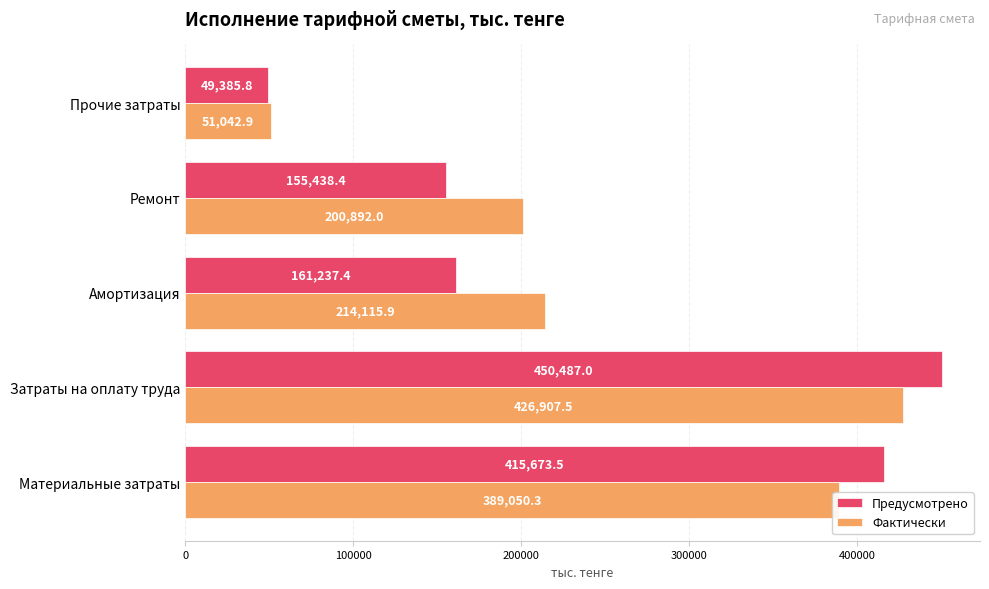

The Предусмотрено series shows 415673.5 at Материальные затраты. True or false?

True